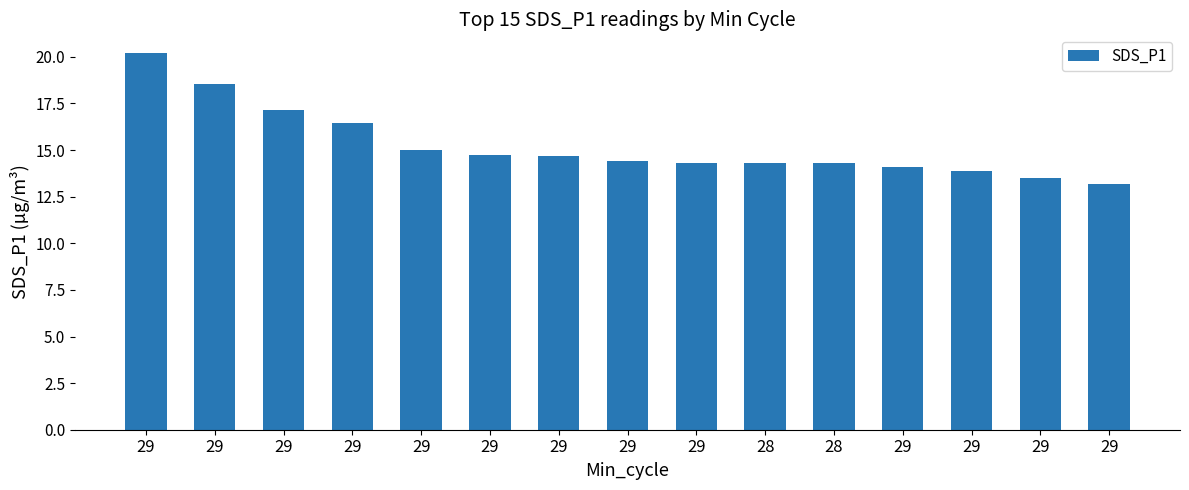

Approximately how many times larger is the value at 29 compared to 29?

0.9